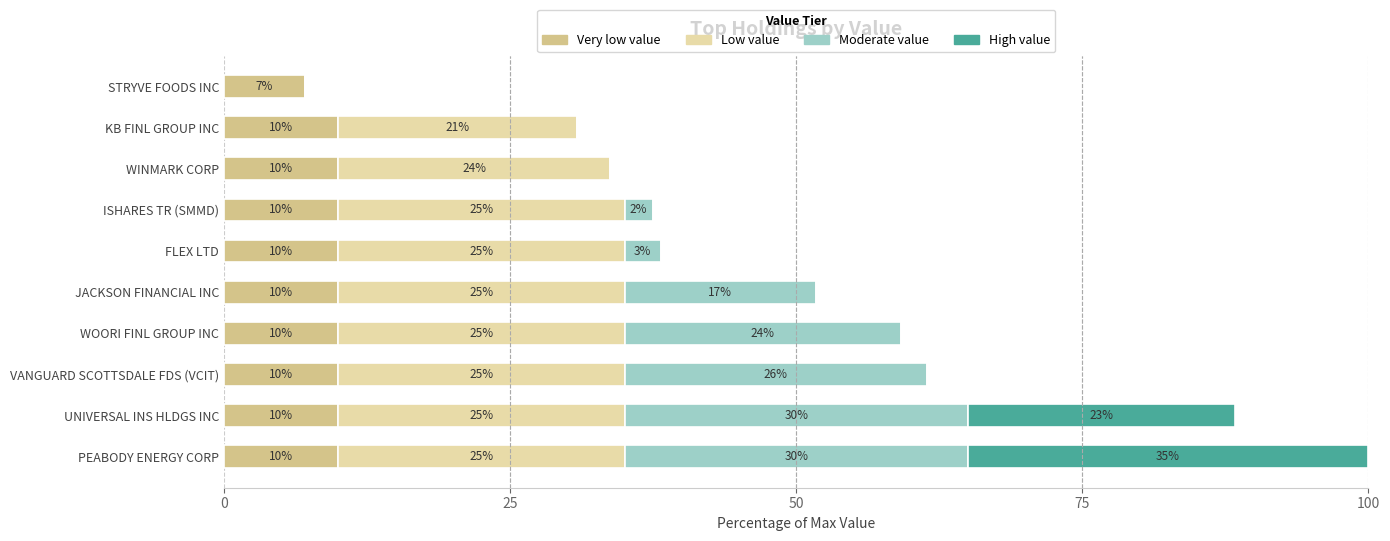

The Very low value series shows 10.0 at PEABODY ENERGY CORP. True or false?

True